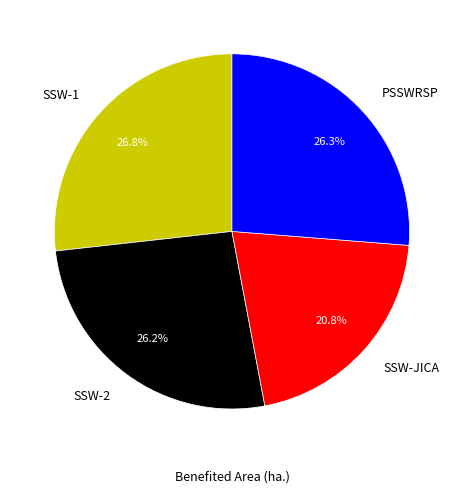

Is SSW-JICA the majority of the pie?

No